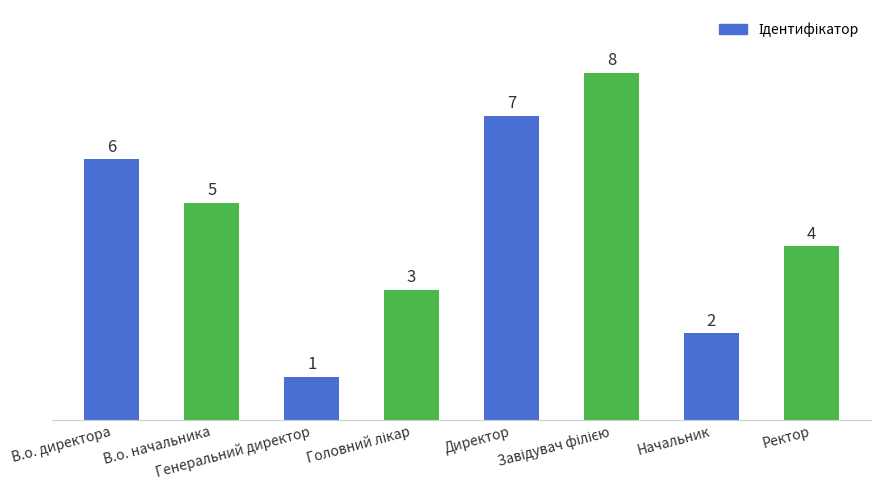

What is the difference between the second highest and second lowest values?

5